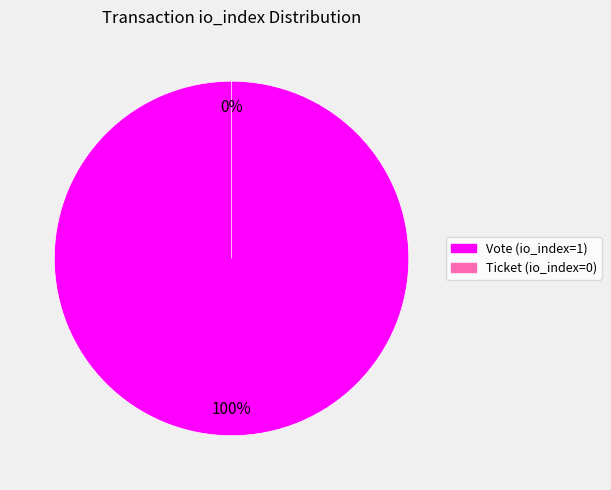

Combined, do Vote (io_index=1) and Ticket (io_index=0) account for over 50%?

Yes